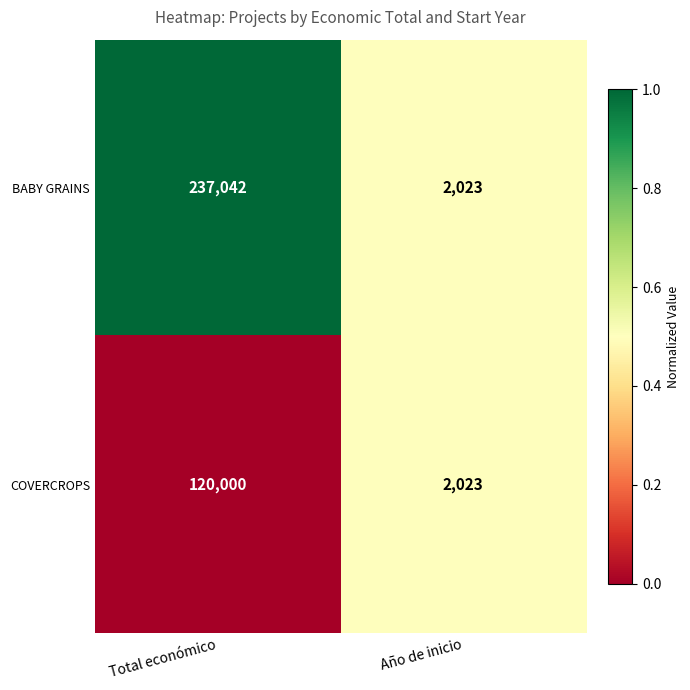

What is the maximum value for COVERCROPS?

120000